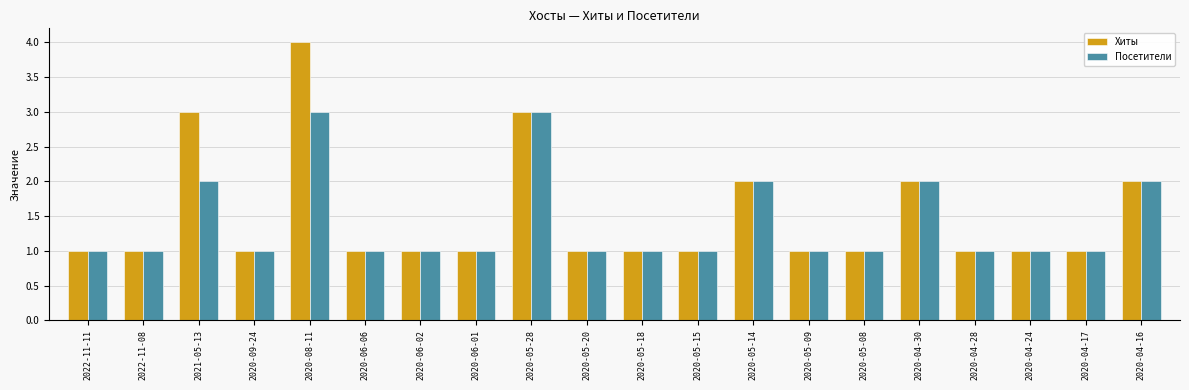

Which series has the largest total across all categories?

Хиты